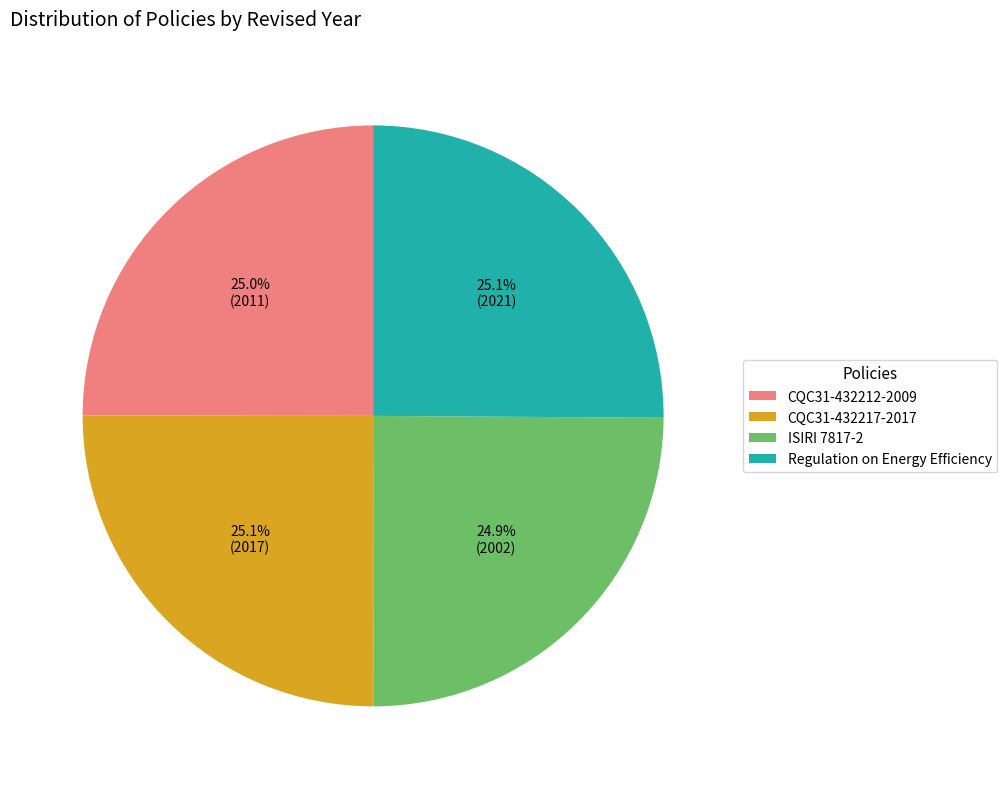

To the nearest percent, what portion does Regulation on Energy Efficiency represent?

25%